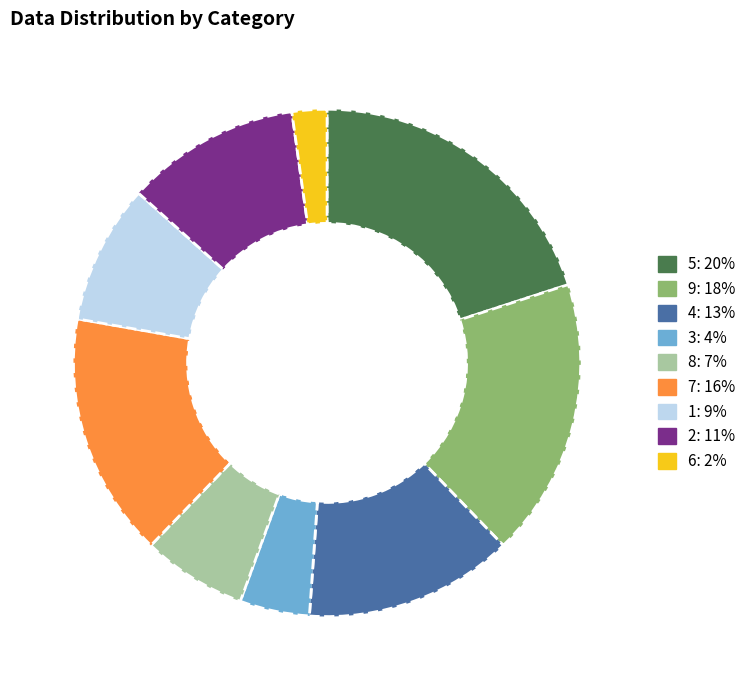

Which slice is the largest?

5: 20%